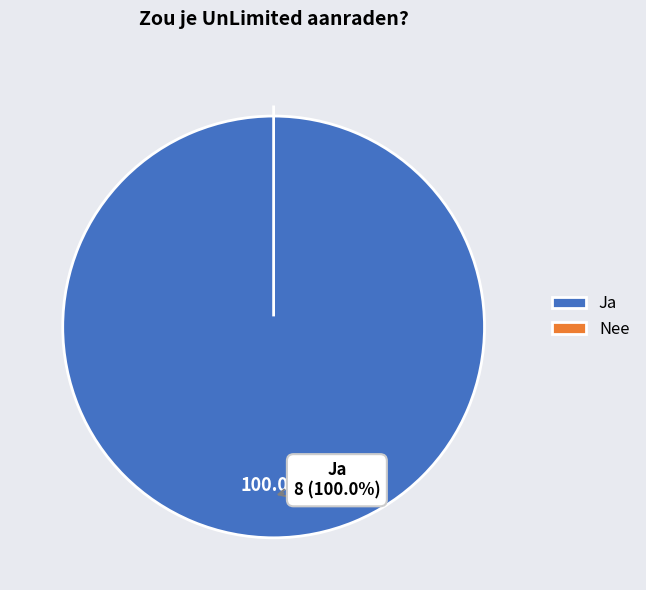

How many slices are in this pie chart?

2